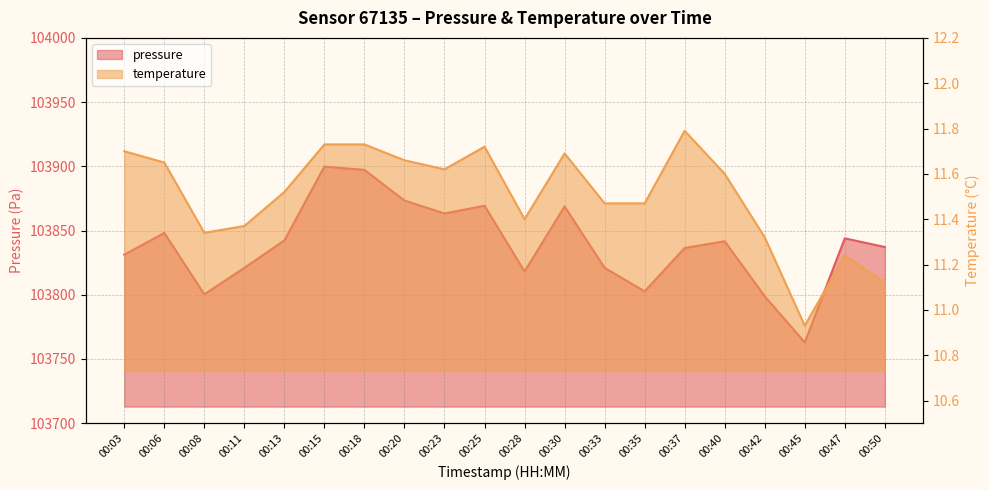

How many values in the temperature series exceed 11?

19